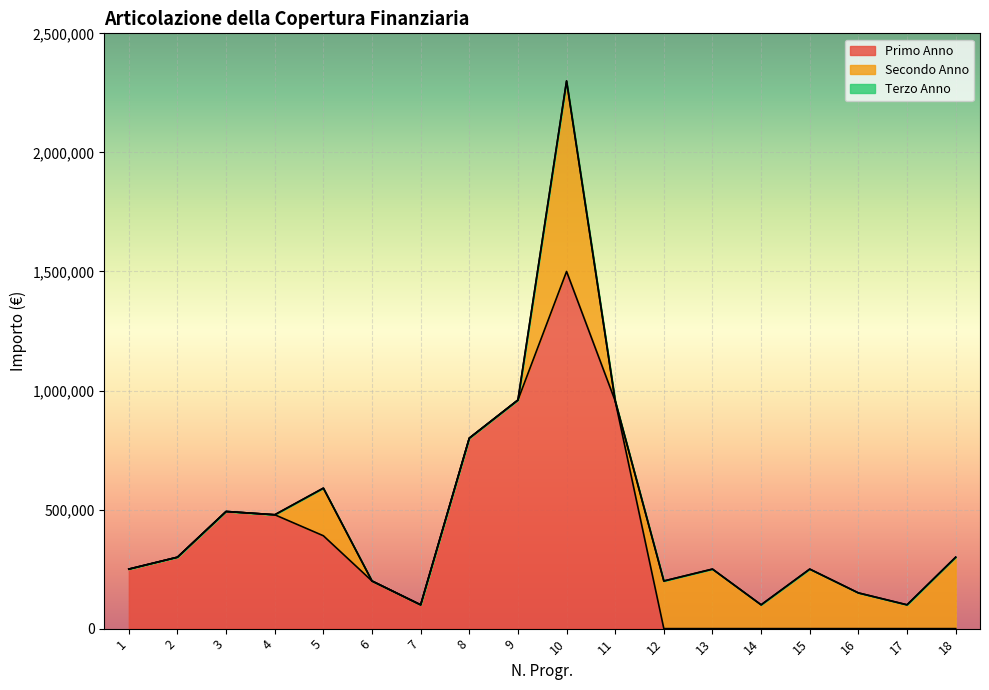

Rank the categories by Primo Anno value from lowest to highest.

12, 13, 14, 15, 16, 17, 18, 7, 6, 1, 2, 5, 4, 3, 8, 11, 9, 10